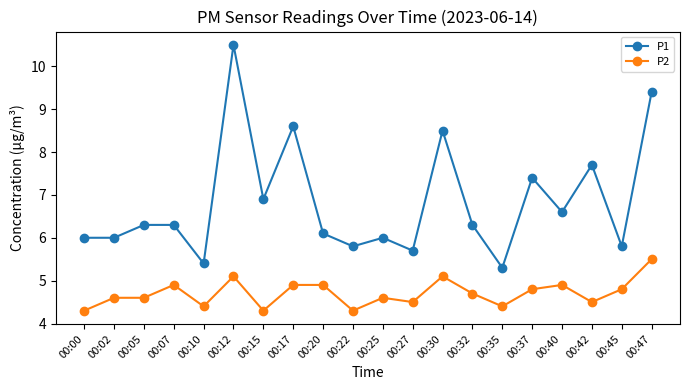

How many series are shown in this chart?

2